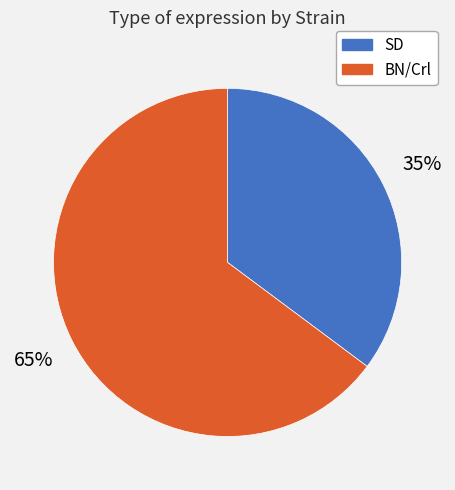

Which has a higher value, SD or BN/Crl?

BN/Crl